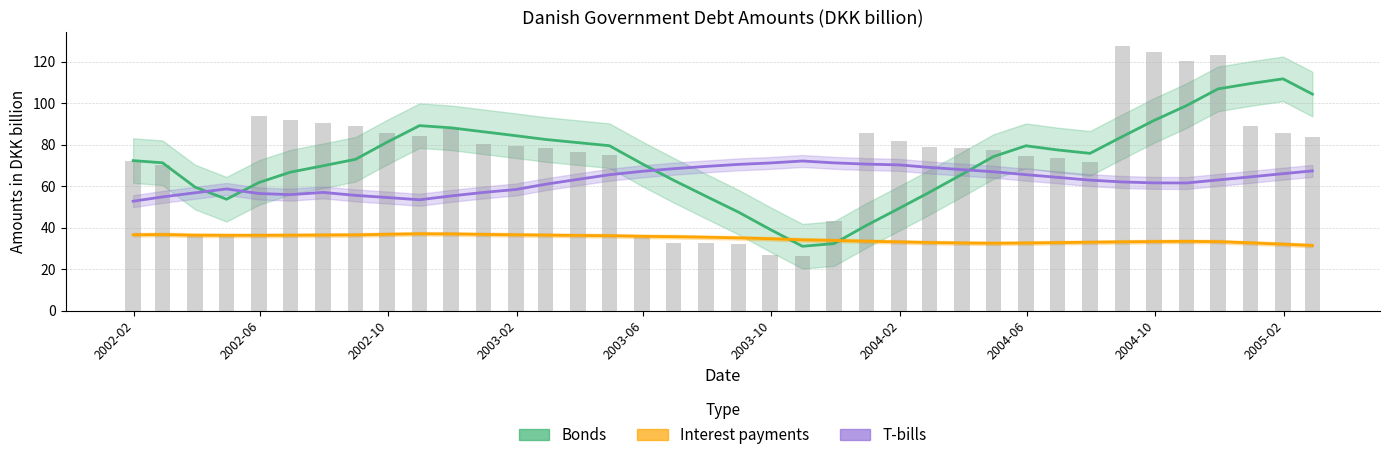

What is the value of the Interest payments bar at the 35th from the left?

33.3